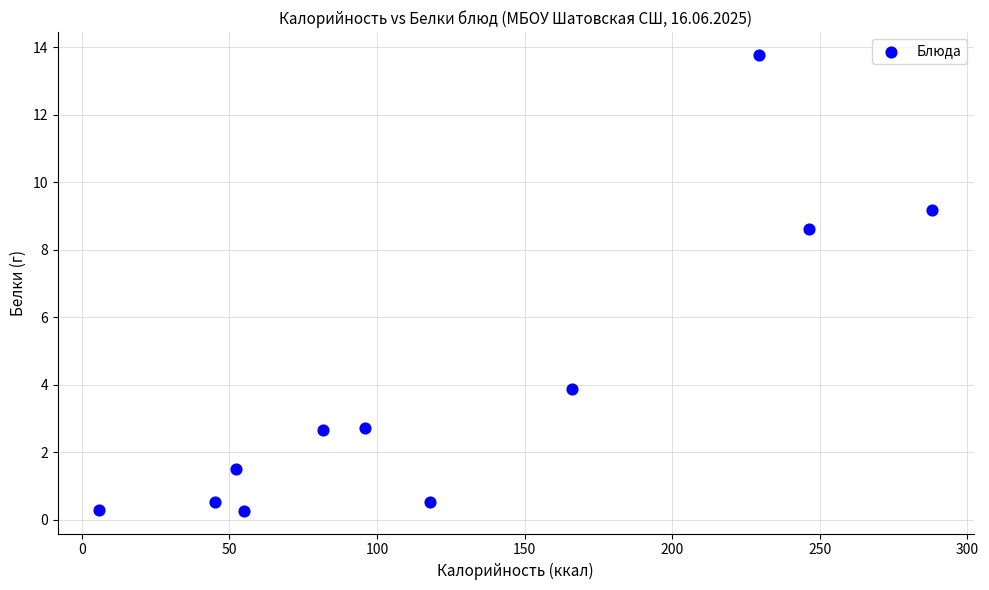

What Y value in the scatter plot is closest to 7?

8.6